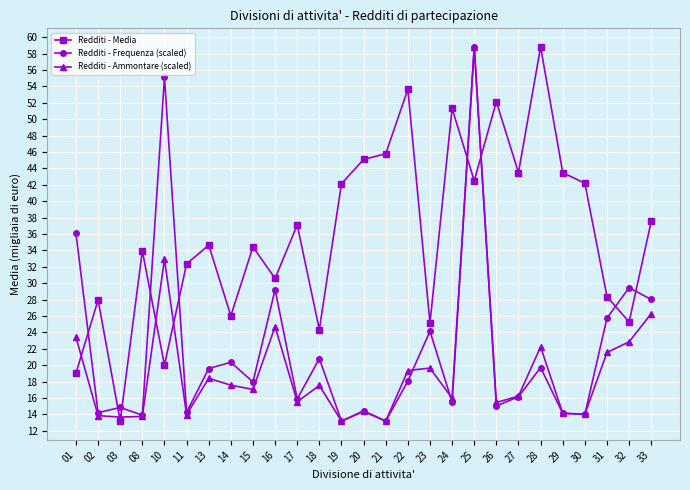

The Redditi - Frequenza (scaled) series shows 14.9 at 23. True or false?

False